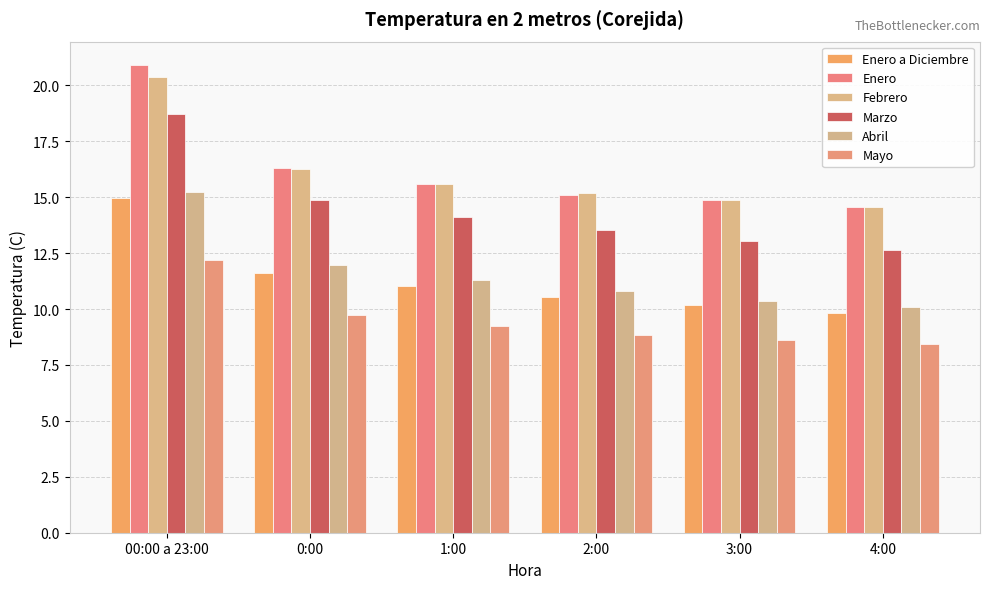

What is the difference between the second highest and minimum values in the Enero series?

1.7